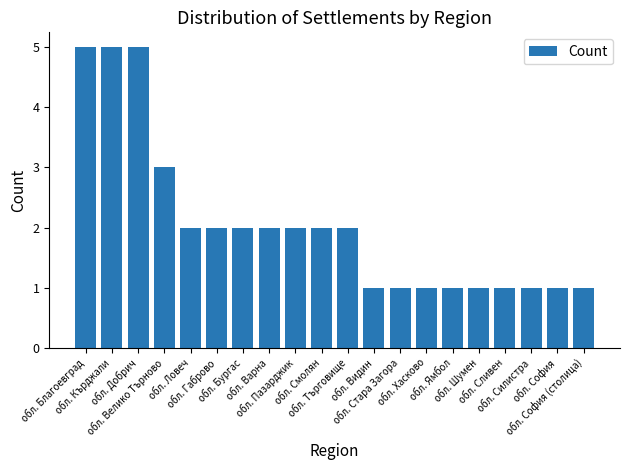

Reading left to right, transcribe all the data shown in this chart.

обл. Благоевград=5	обл. Кърджали=5	обл. Добрич=5	обл. Велико Търново=3	обл. Ловеч=2	обл. Габрово=2	обл. Бургас=2	обл. Варна=2	обл. Пазарджик=2	обл. Смолян=2	обл. Търговище=2	обл. Видин=1	обл. Стара Загора=1	обл. Хасково=1	обл. Ямбол=1	обл. Шумен=1	обл. Сливен=1	обл. Силистра=1	обл. София=1	обл. София (столица)=1